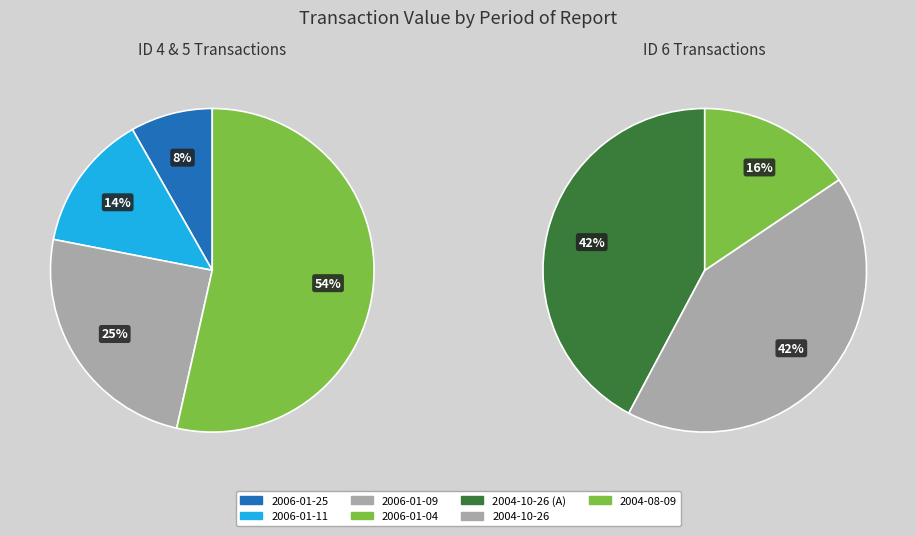

Which slice is the largest?

2006-01-04